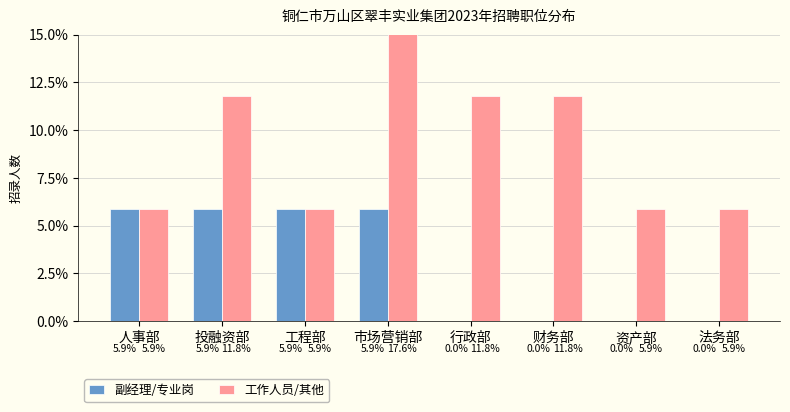

True or false: 副经理/专业岗 has a value of 5.9 at 工程部.

True